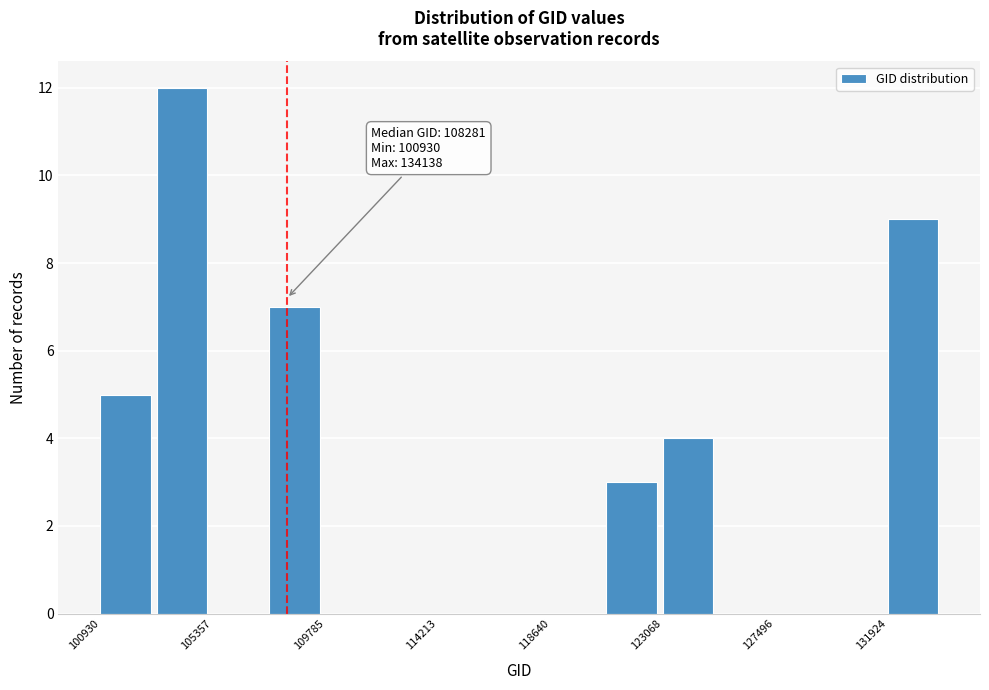

Over which range of the x-axis is the bar tallest?

103000 to 105500